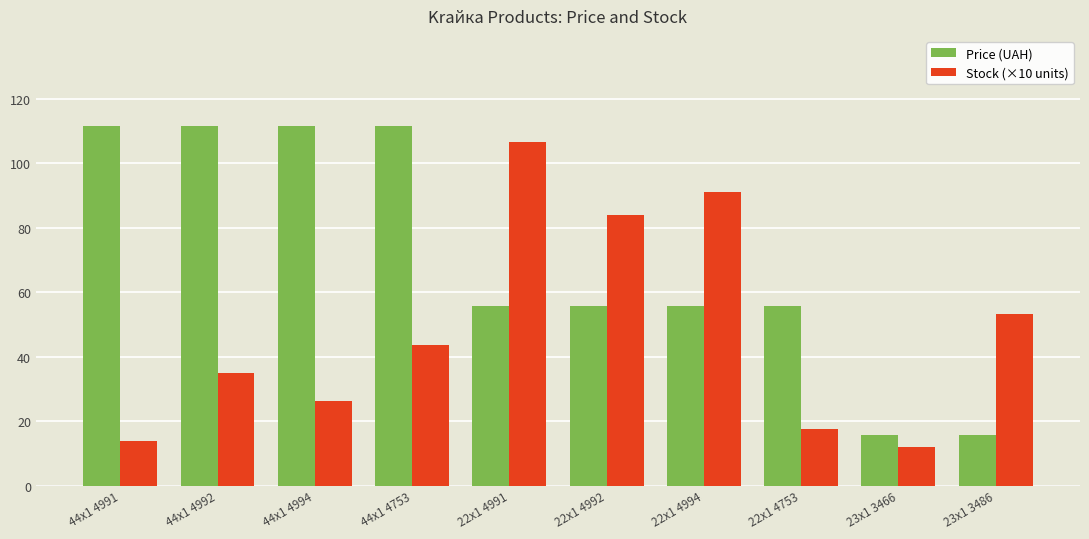

How many data points does each series have?

10